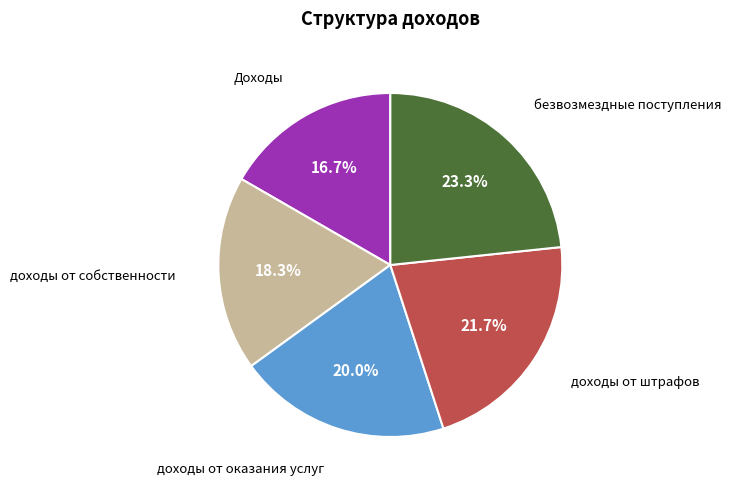

Is there a majority slice in this chart?

No